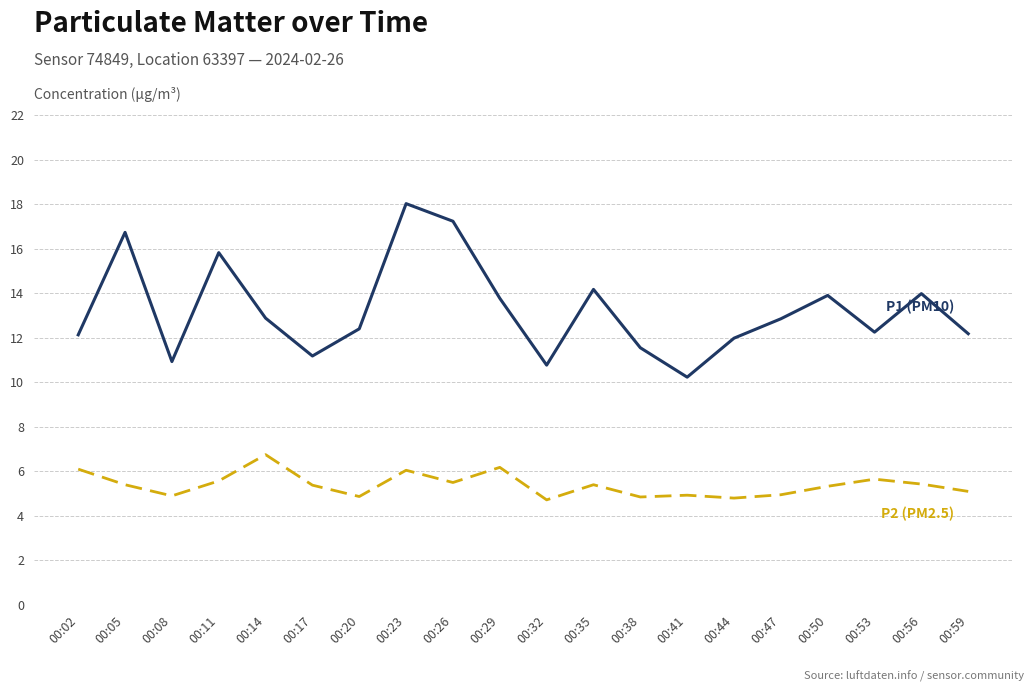

What is the spread (max minus min) of values at 00:50?

8.6